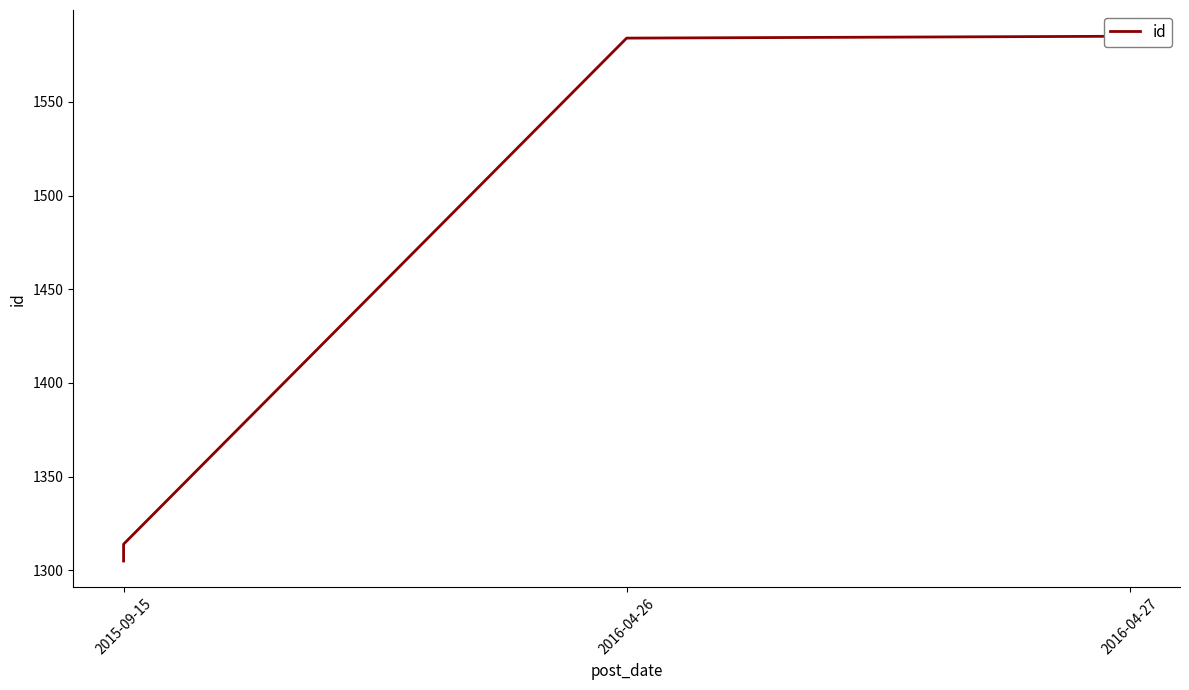

What is the label of the 1st point from the left?

2015-09-15